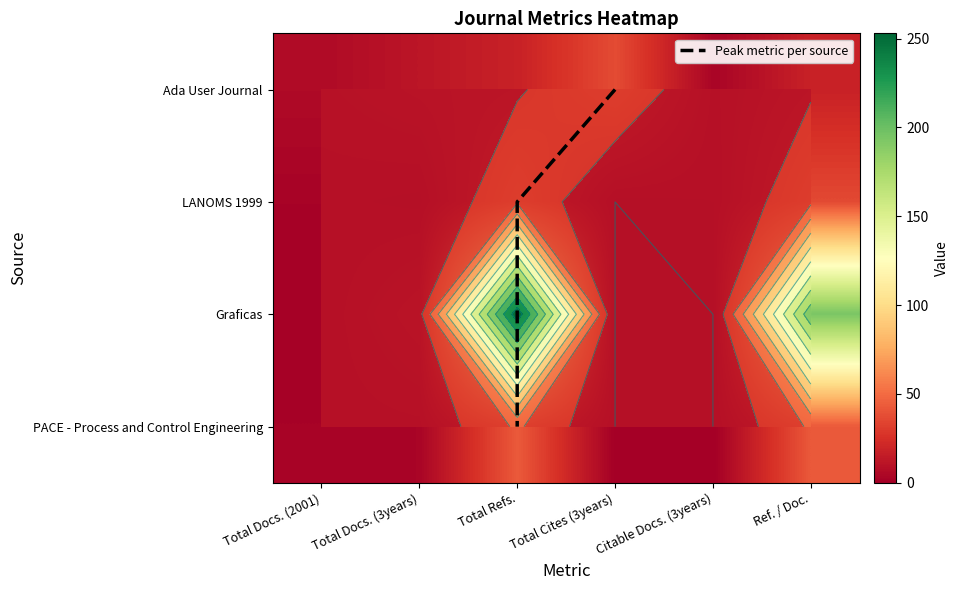

Which series changed the most between Total Docs. (2001) and Total Cites (3years)?

Ada User Journal